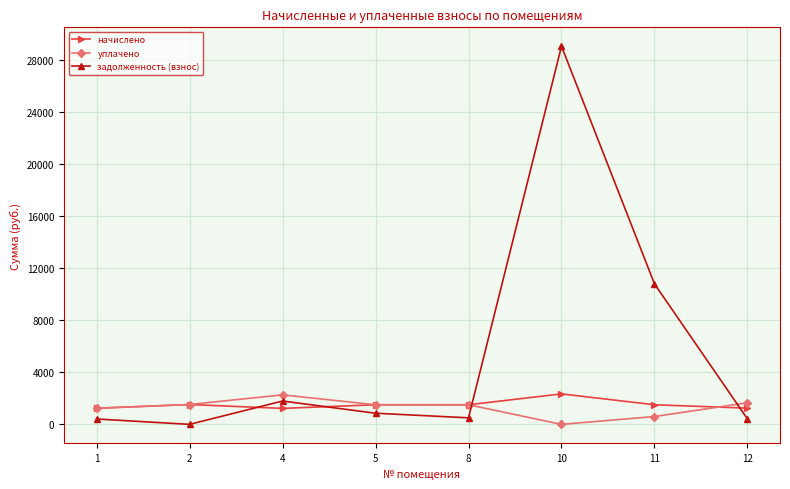

Which series has the largest total across all categories?

задолженность (взнос)